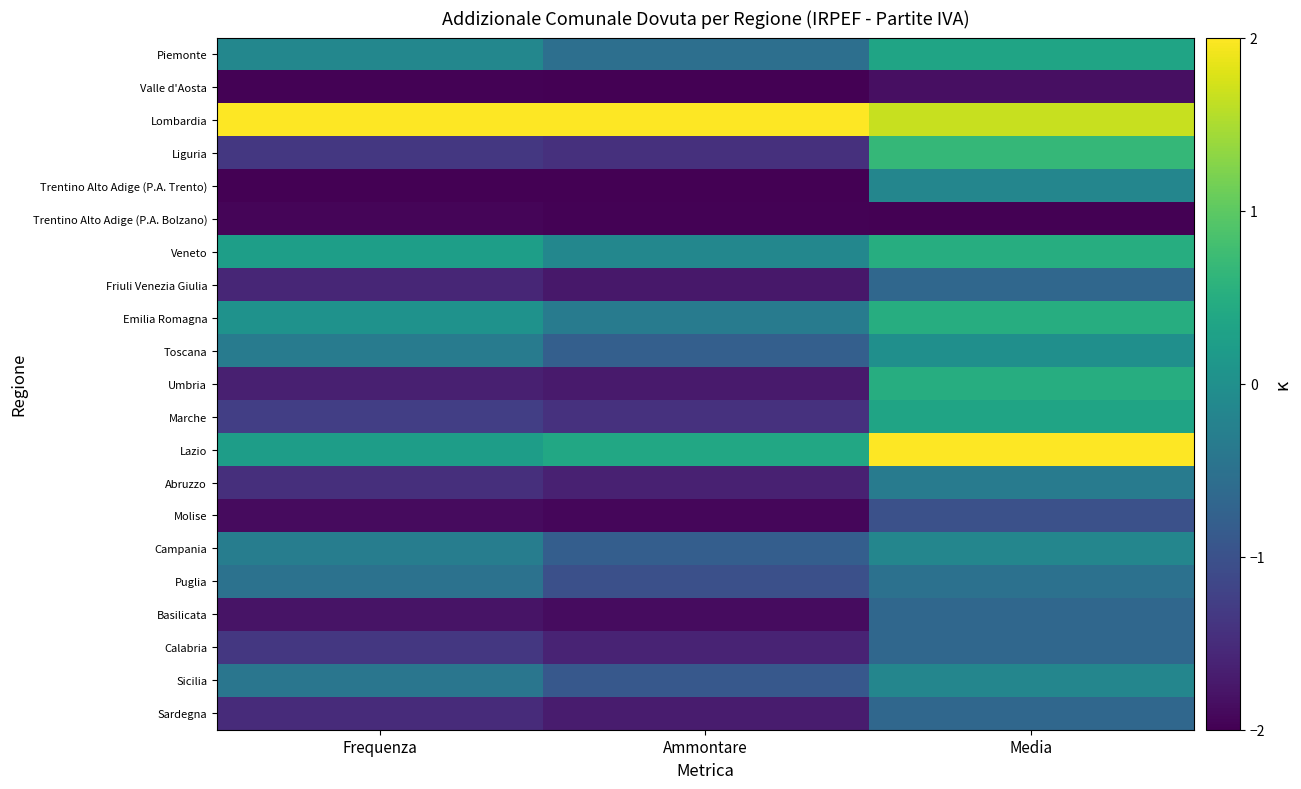

Between Ammontare and Media, which is larger?

Media